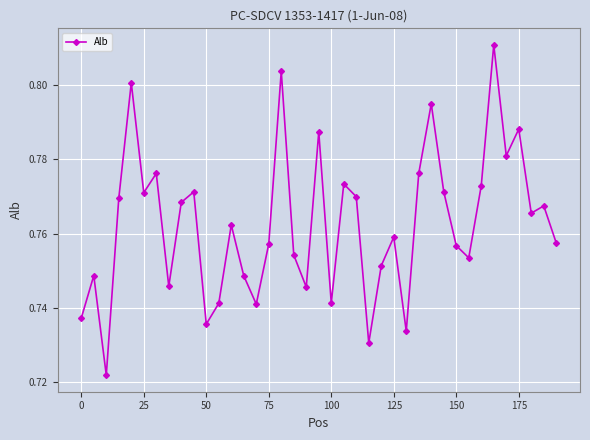

What is the sum of all values?

29.7